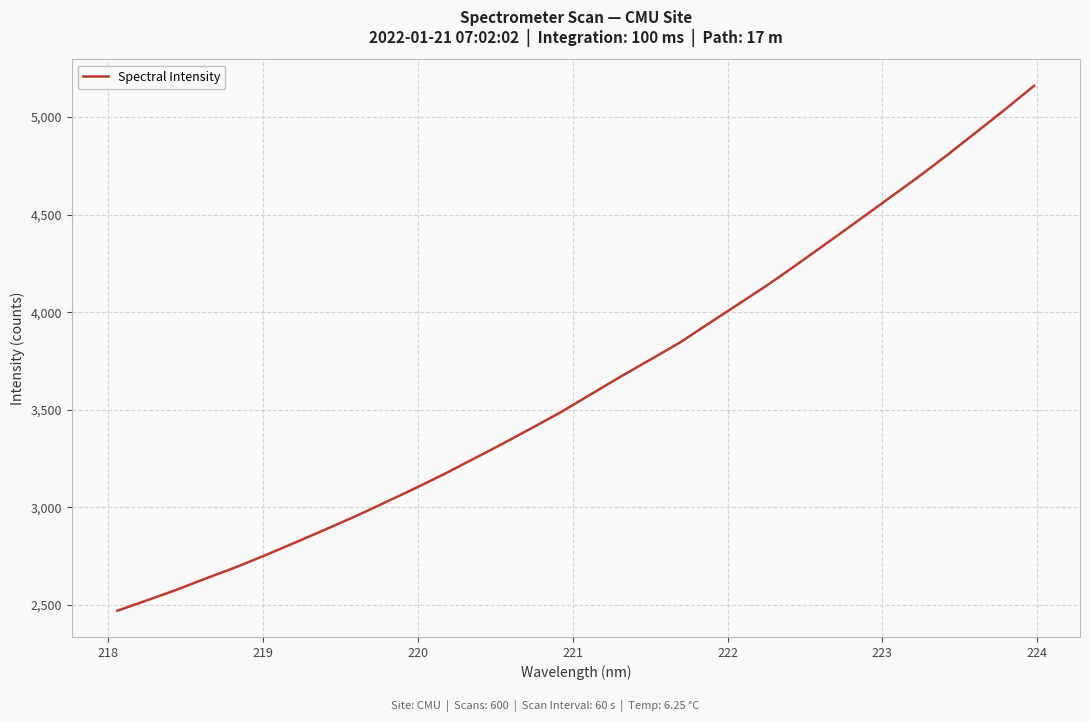

What is the smallest value displayed?

2470.3